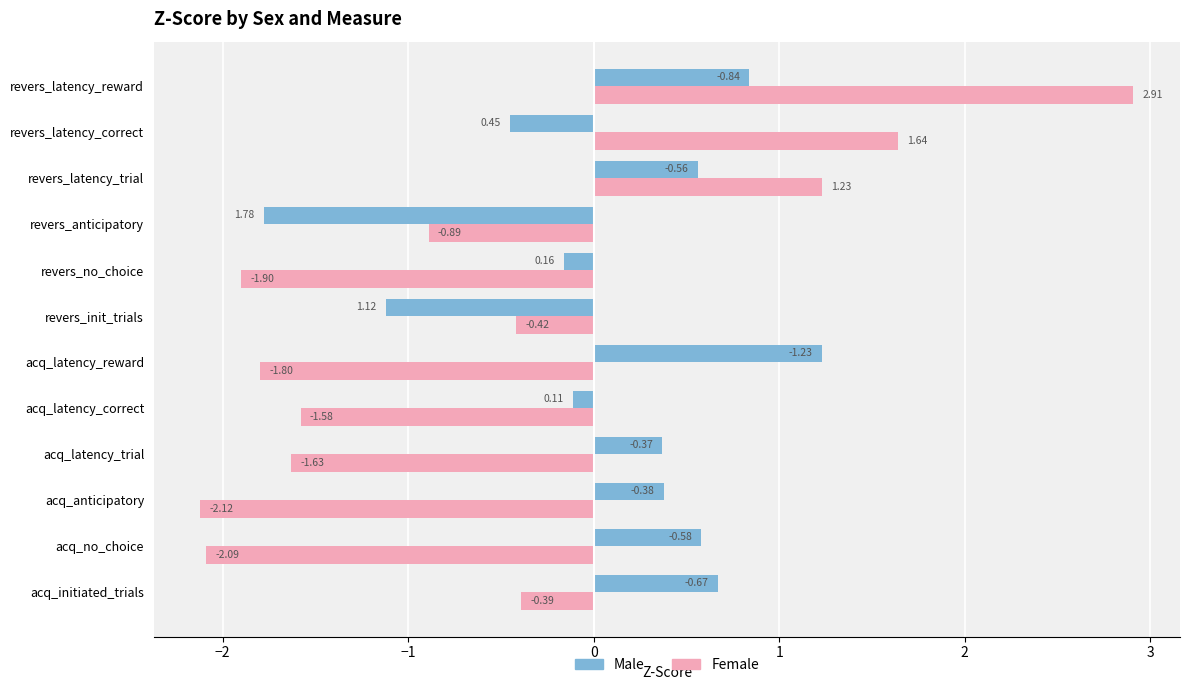

What is the sum of all Female values?

-7.0